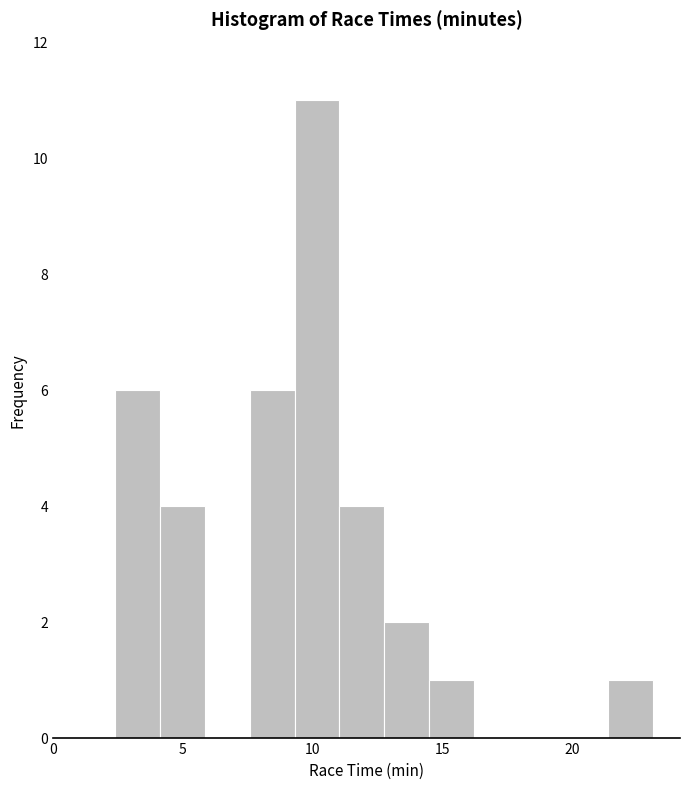

Around what value on the x-axis is the tallest bar? Give the approximate position of its centre, as read against the axis.

10.0